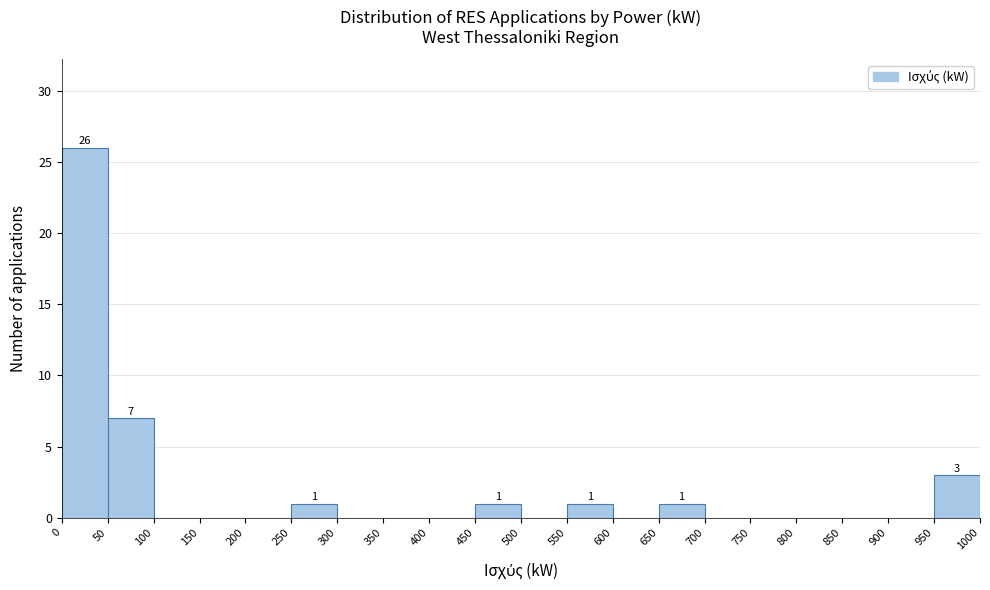

Over which range of the x-axis is the bar tallest?

0 to 50